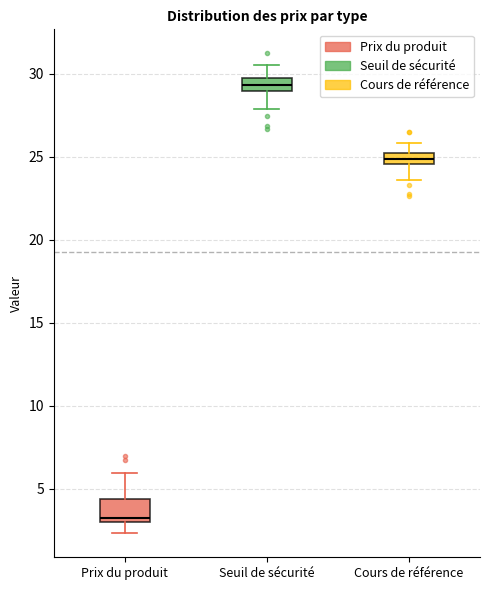

Where does the lower whisker of the box for Prix du produit end on the y-axis? The values are not printed on the chart, so give them approximately, as read against the axis.

2.5